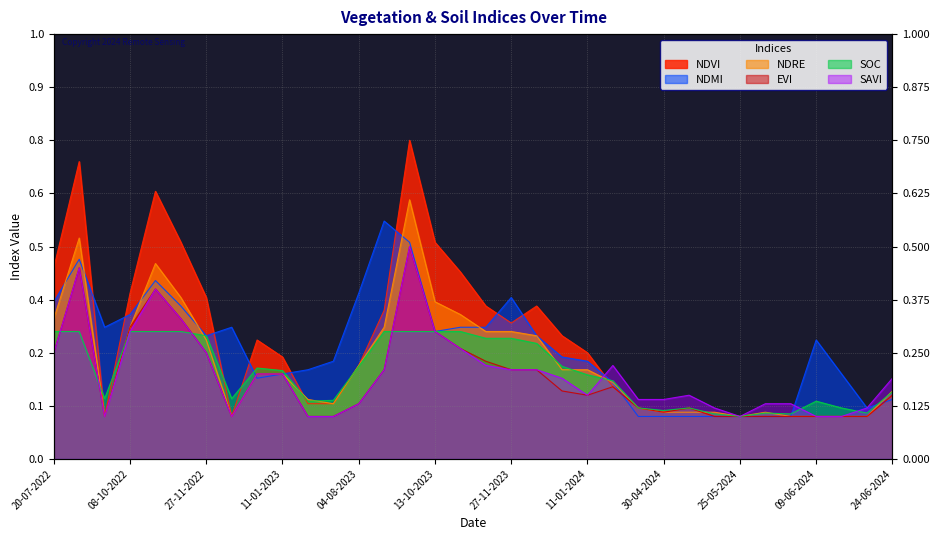

What value does the ndmi series have at 27-11-2023?

0.4